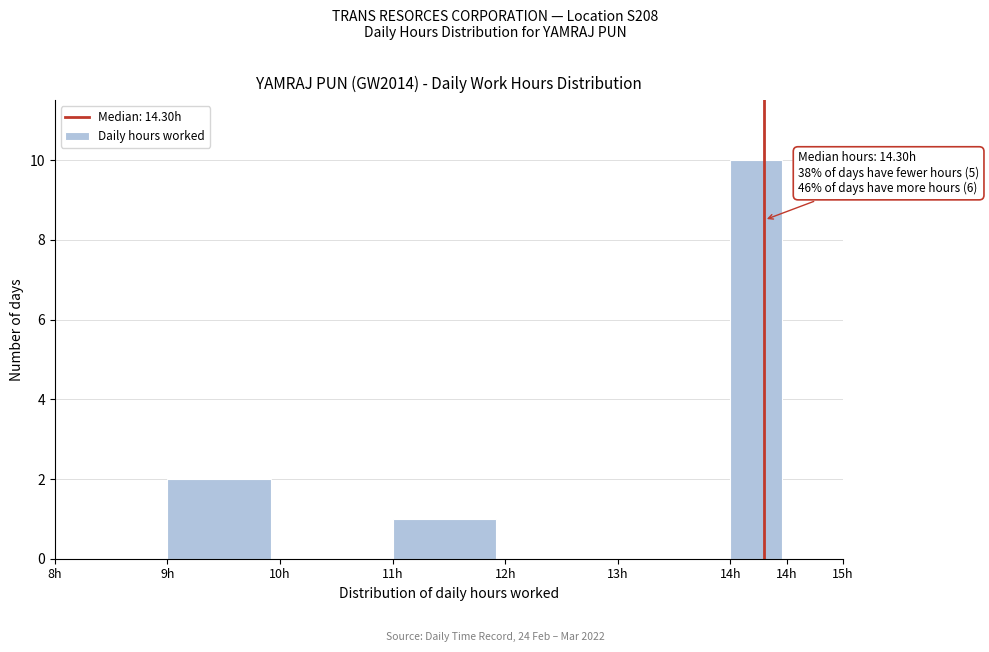

Are the bars horizontal?

No